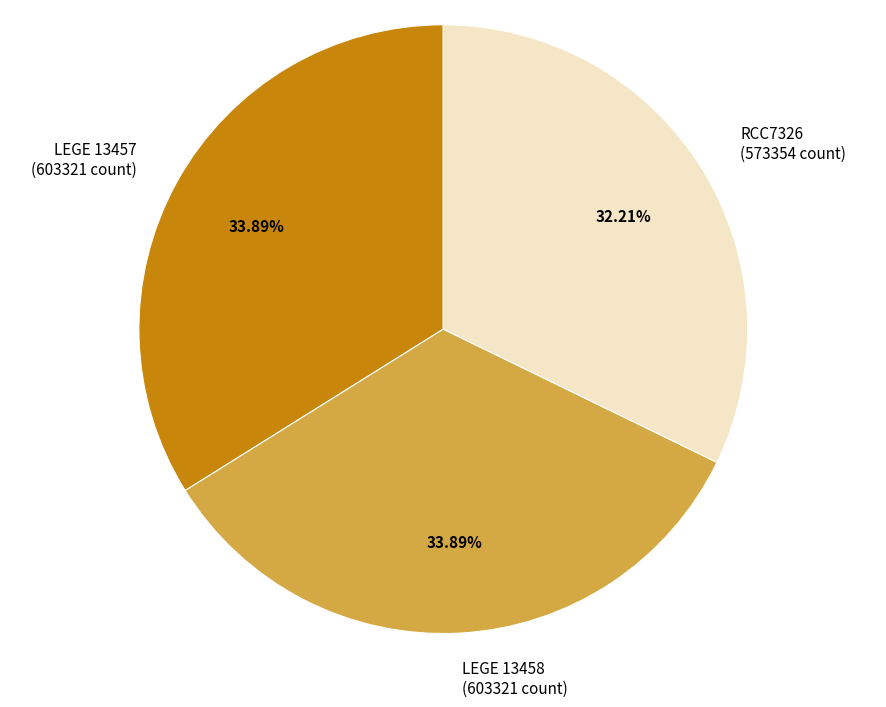

Combined, do LEGE 13457 and RCC7326 account for over 50%?

Yes